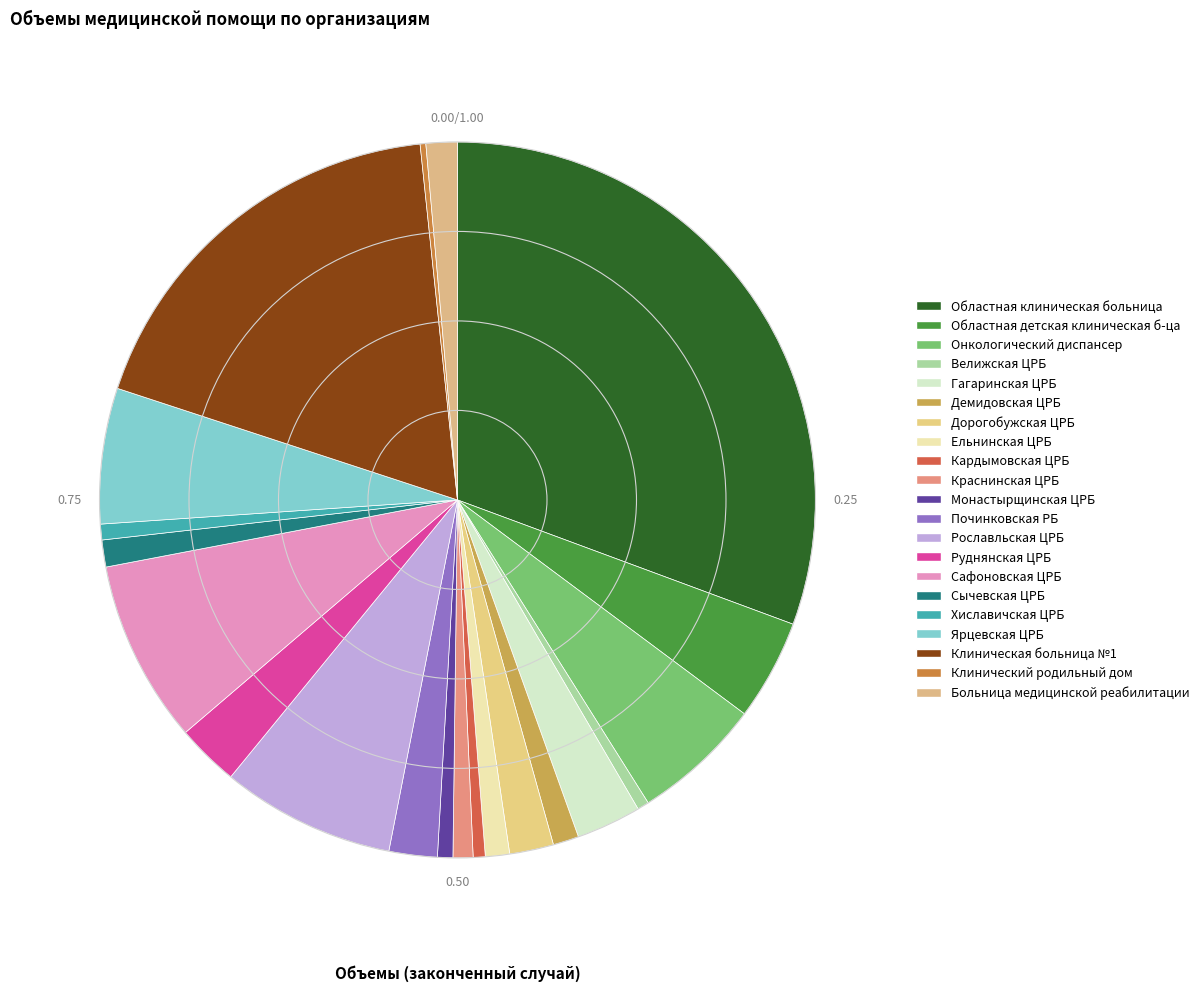

How many slices are in this pie chart?

21